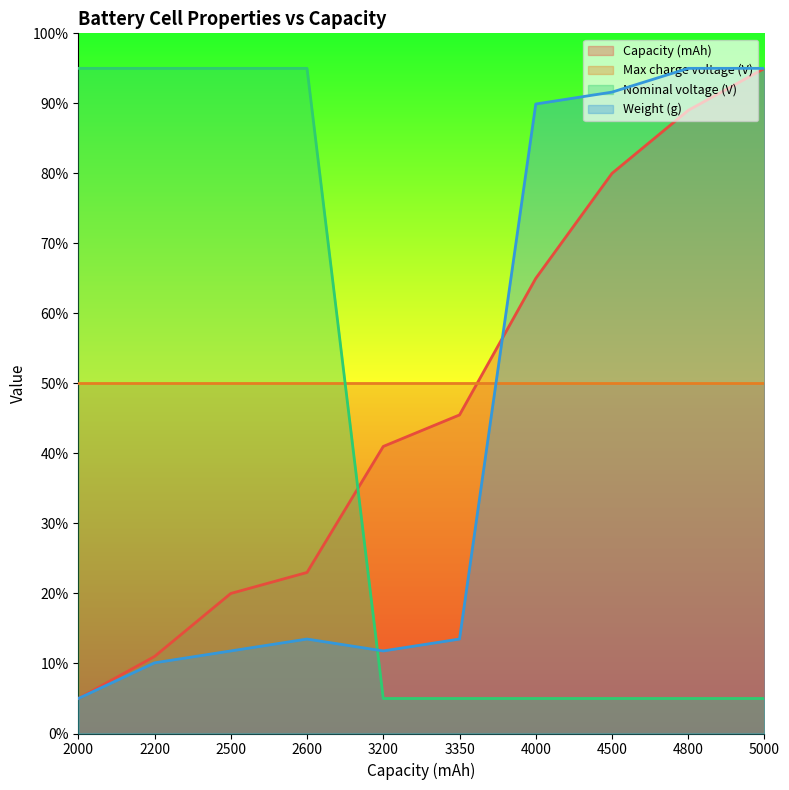

How many data points does each series have?

10